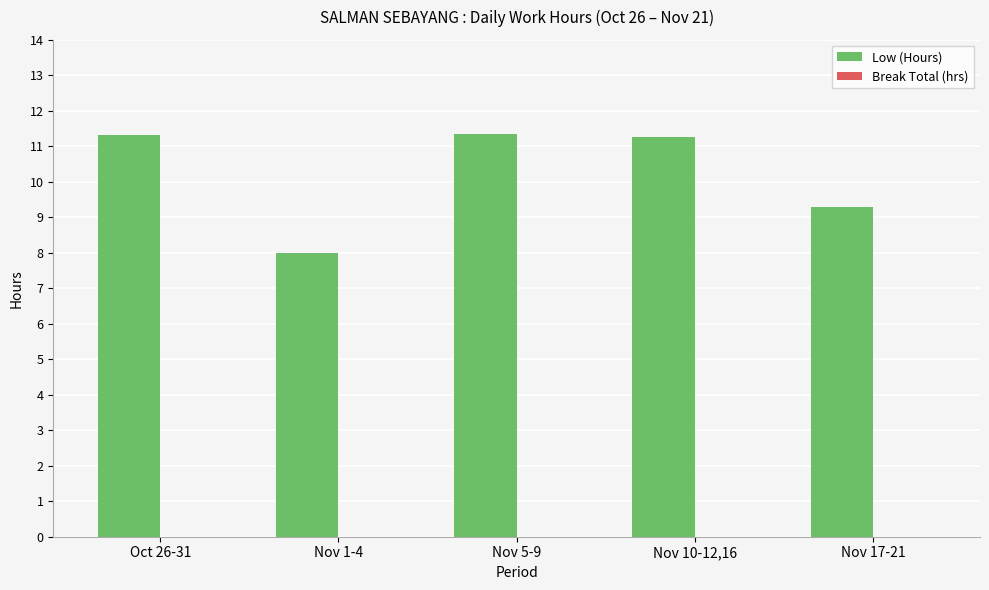

What is the average value?

10.2